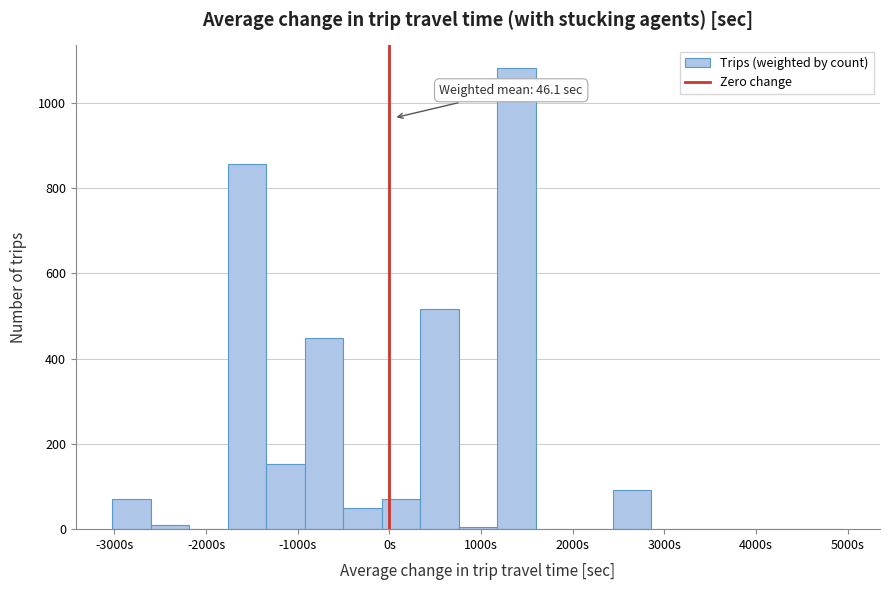

Over which range of the x-axis is the bar tallest?

1200 to 1600